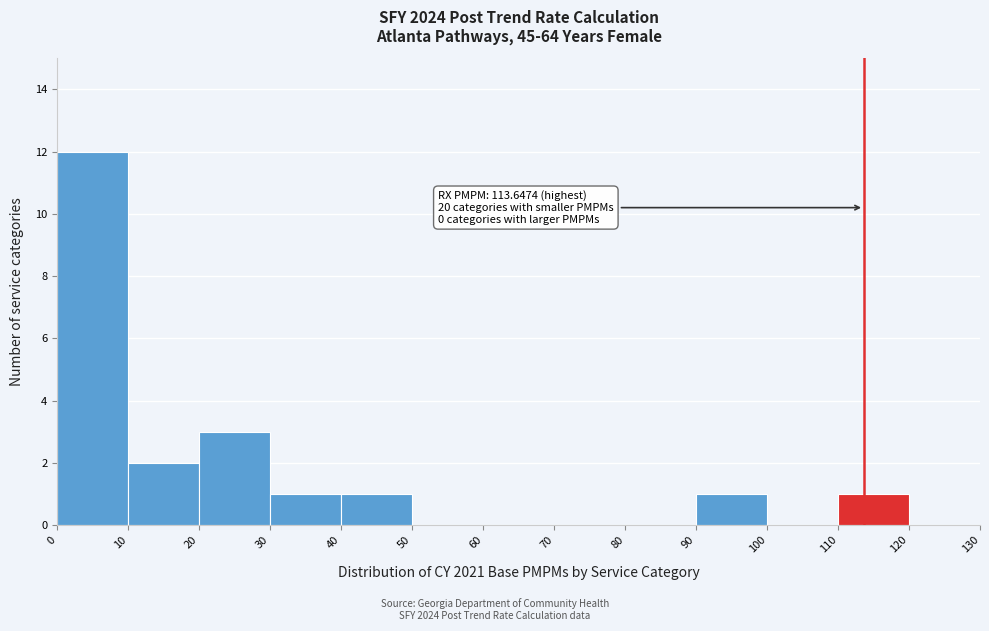

Which range on the x-axis has the tallest bar?

0 to 10